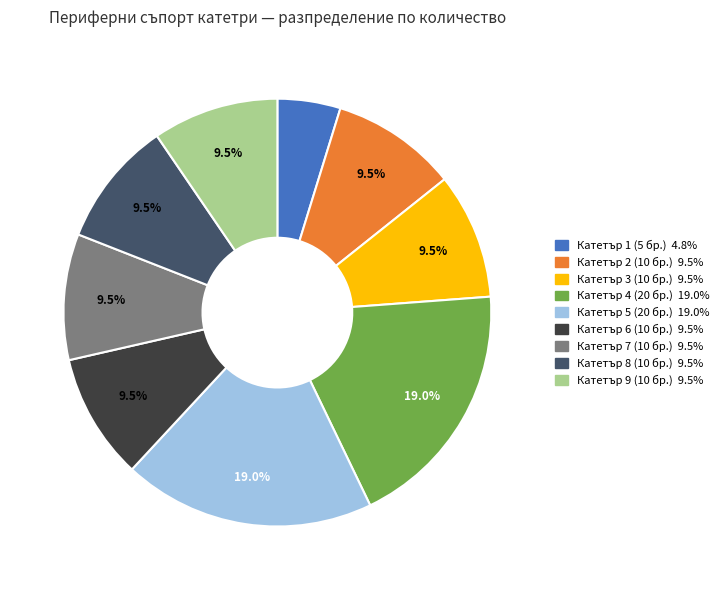

To the nearest percent, what is the combined percentage of Катетър 9 (10 бр.) and Катетър 4 (20 бр.)?

29%